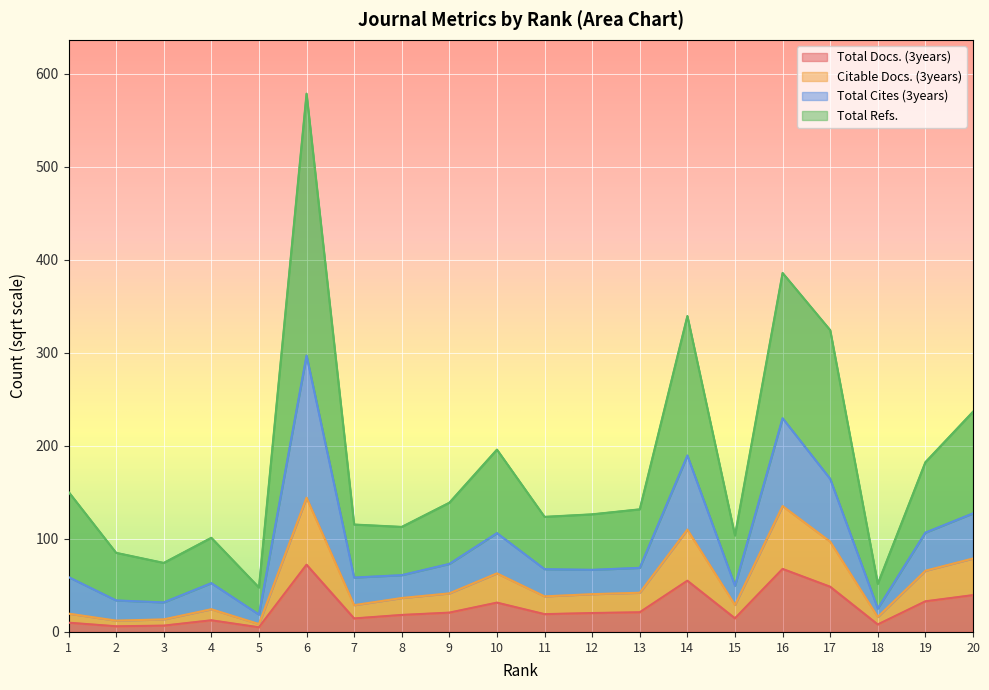

At how many categories does at least one series exceed 29?

18